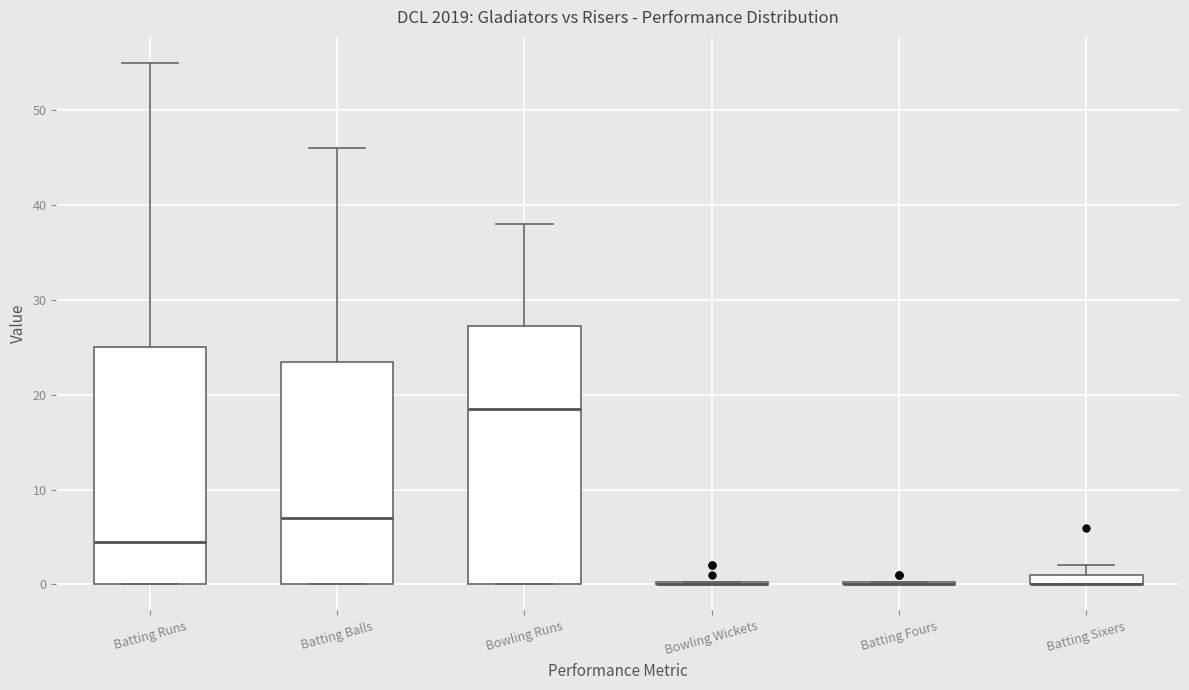

Which box is the tallest, from its lower edge to its upper edge?

Bowling Runs